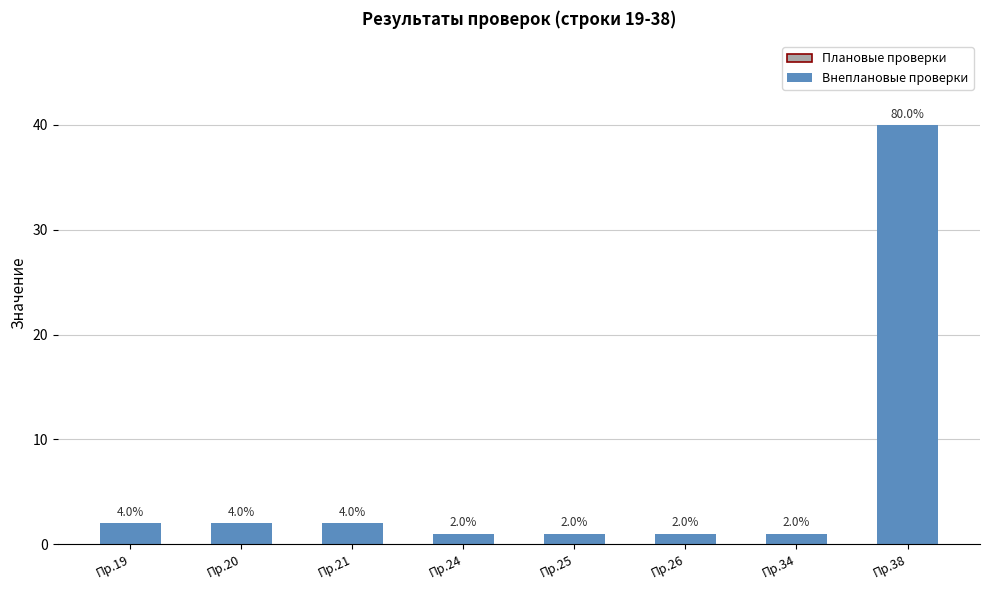

Approximately how many times larger is the value at Пр.21 compared to Пр.25?

2.0